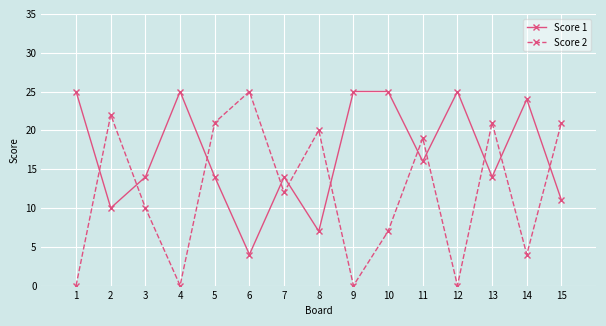

How many intersections are there between Score 1 and Score 2?

11